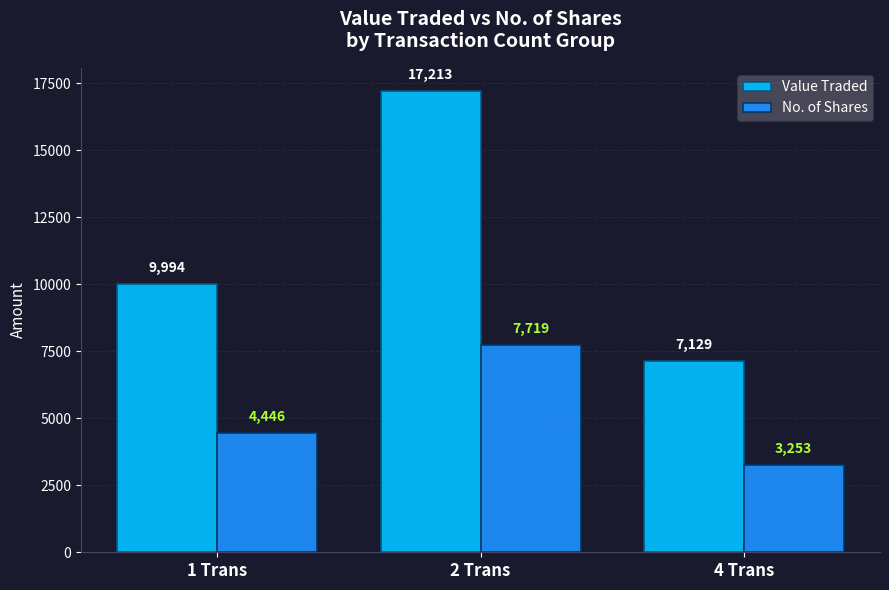

What are all the series names shown in the legend?

Value Traded, No. of Shares